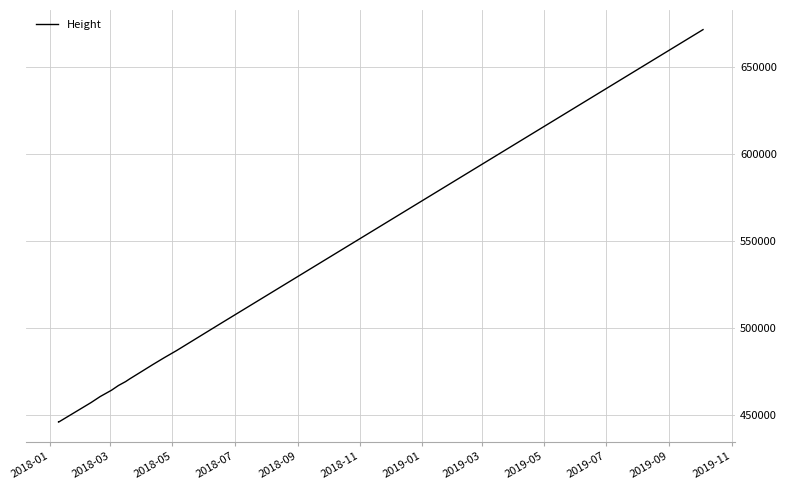

How many interior local valleys (lower than both neighbors) does the data have?

1